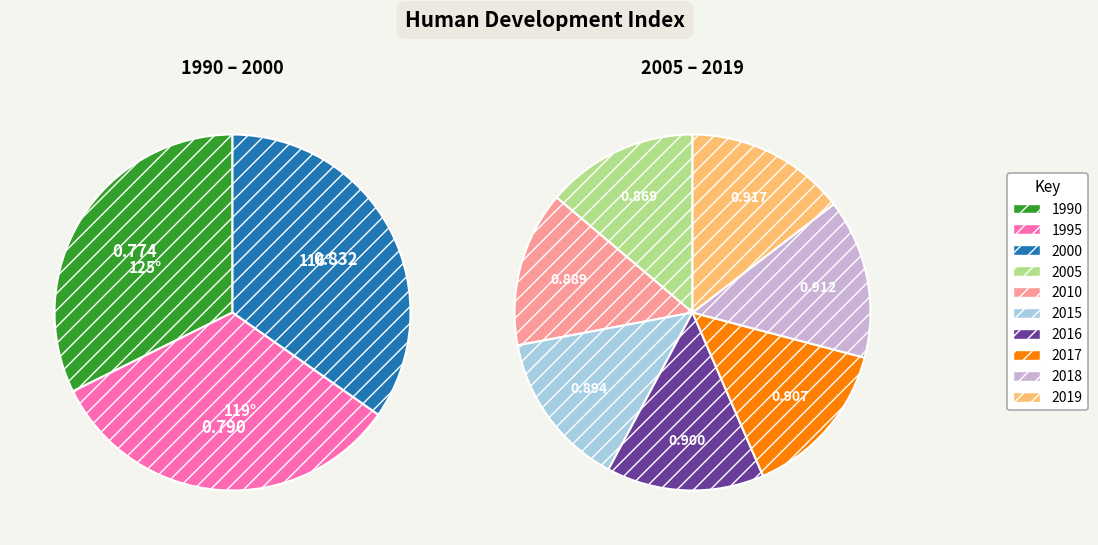

Do 1995 and 2005 together represent more than half of the pie?

No